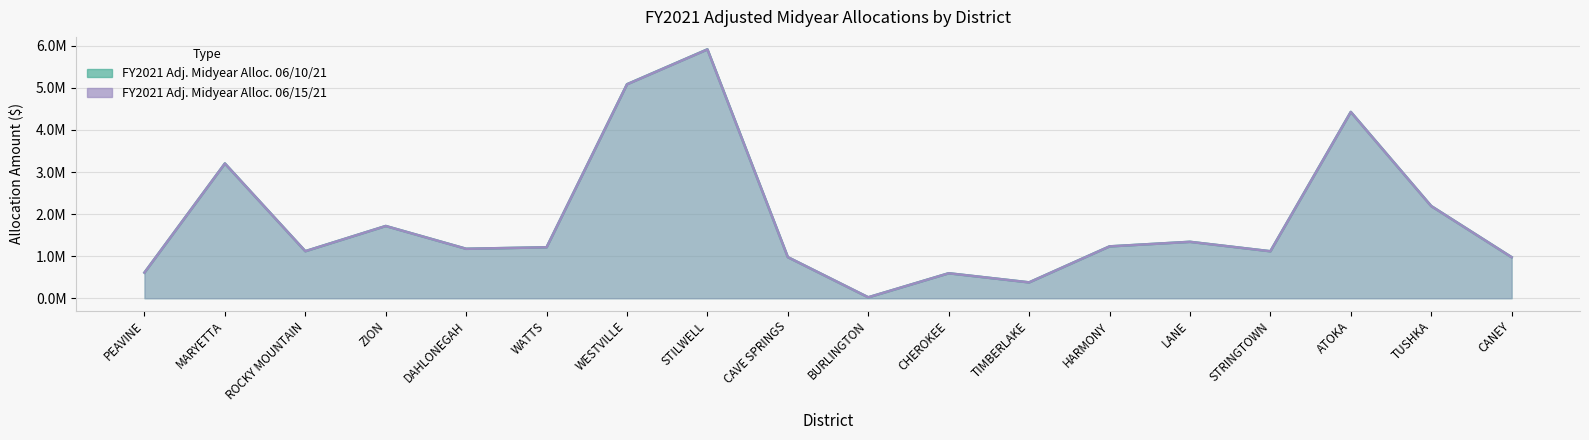

How many interior local valleys does the FY2021 Adj. Midyear Alloc. 06/10/21 series have?

5